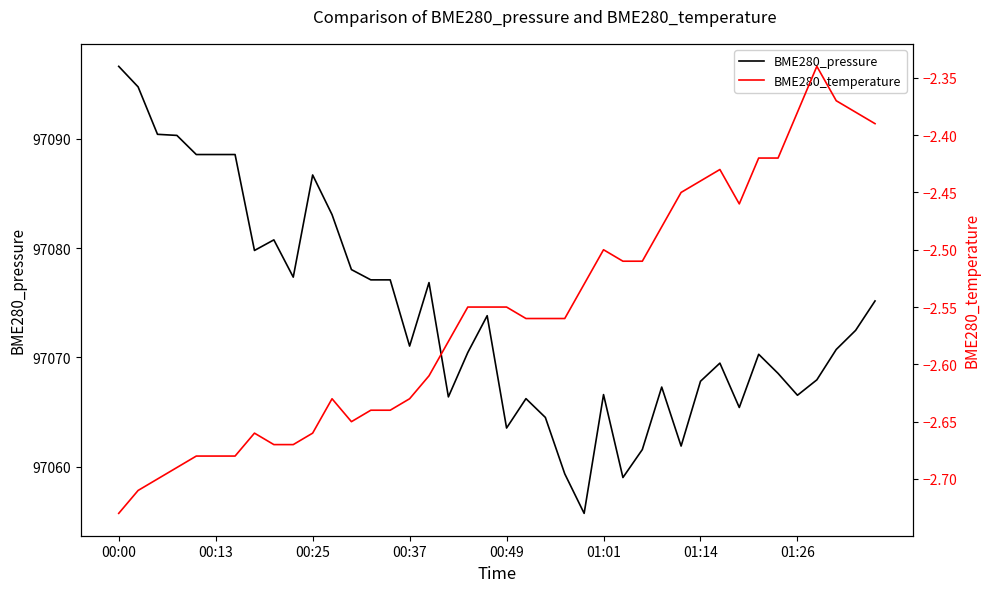

Does the chart have visible grid lines?

No